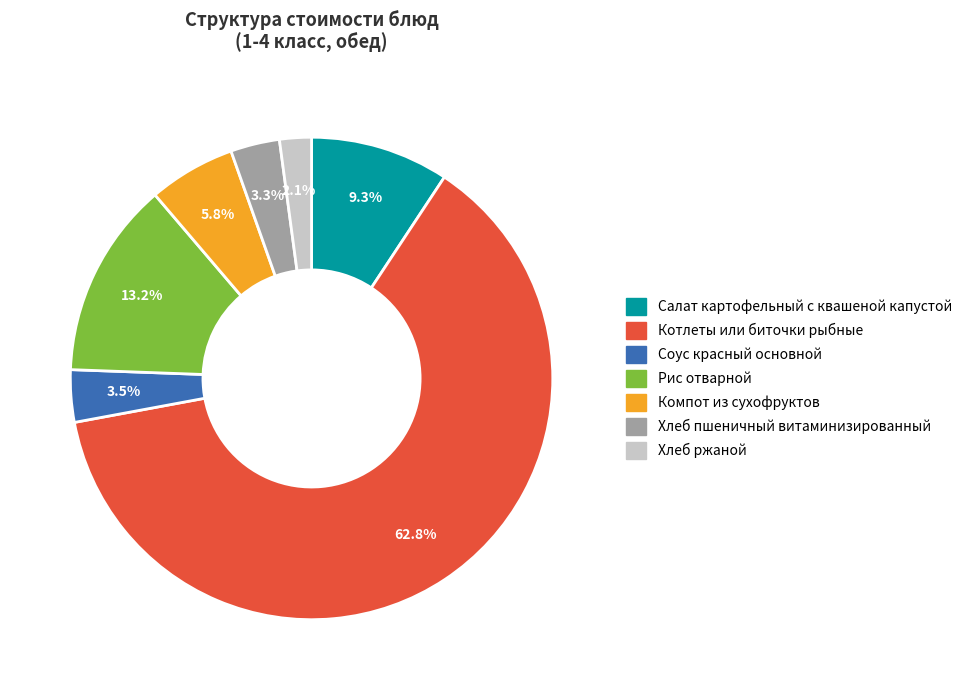

What is the total percentage of Соус красный основной and Компот из сухофруктов?

9.3%